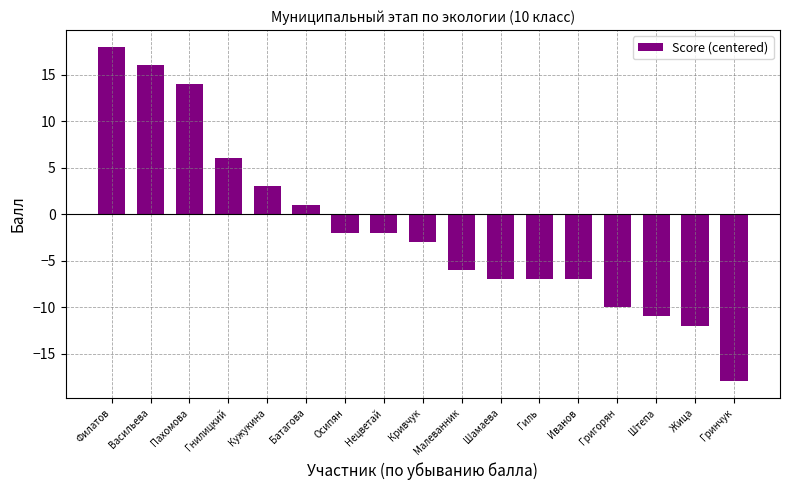

What is the sum of the values at Васильева and Батагова?

17